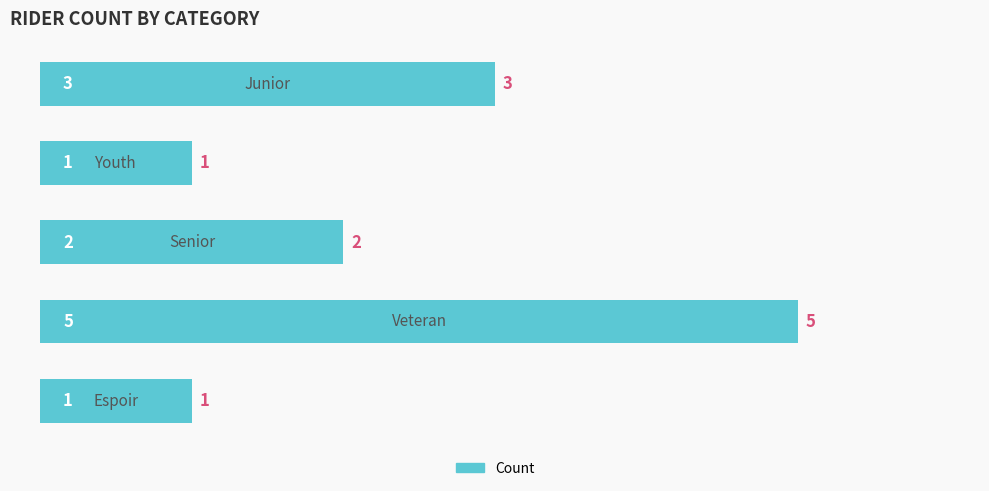

What is the value of the 5th bar from the top?

1